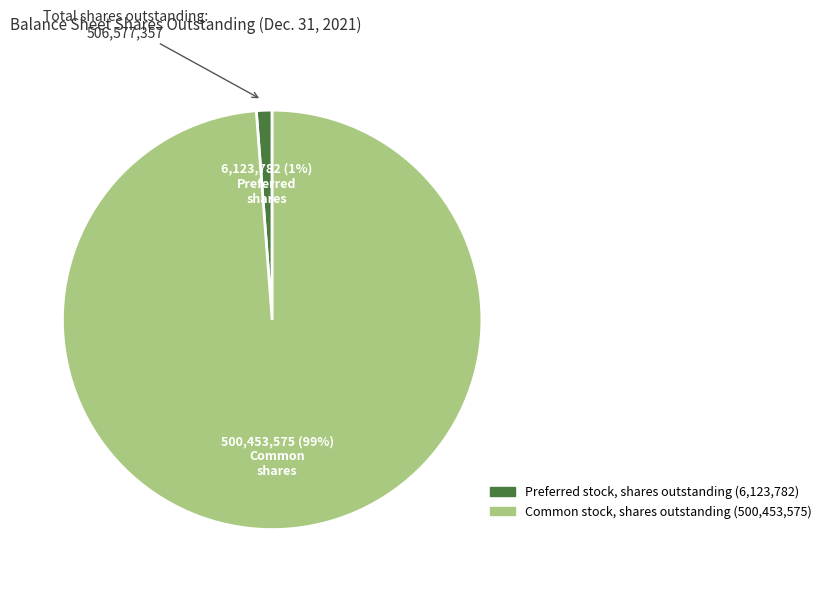

Is it true that Common stock, shares outstanding is 99% of the pie?

True